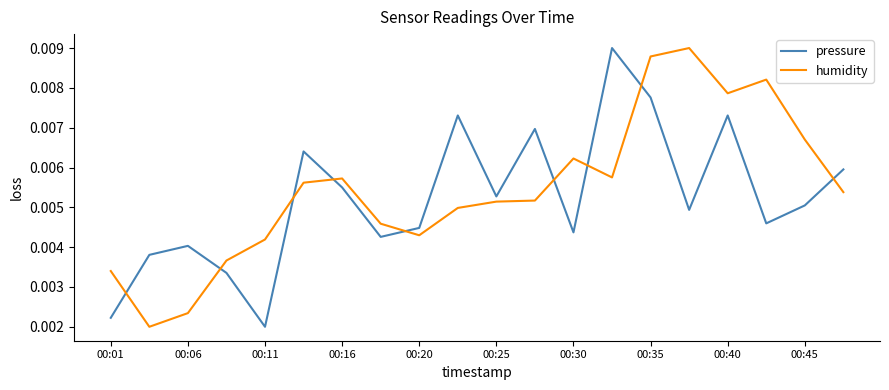

True or false: pressure and humidity intersect in this chart.

True